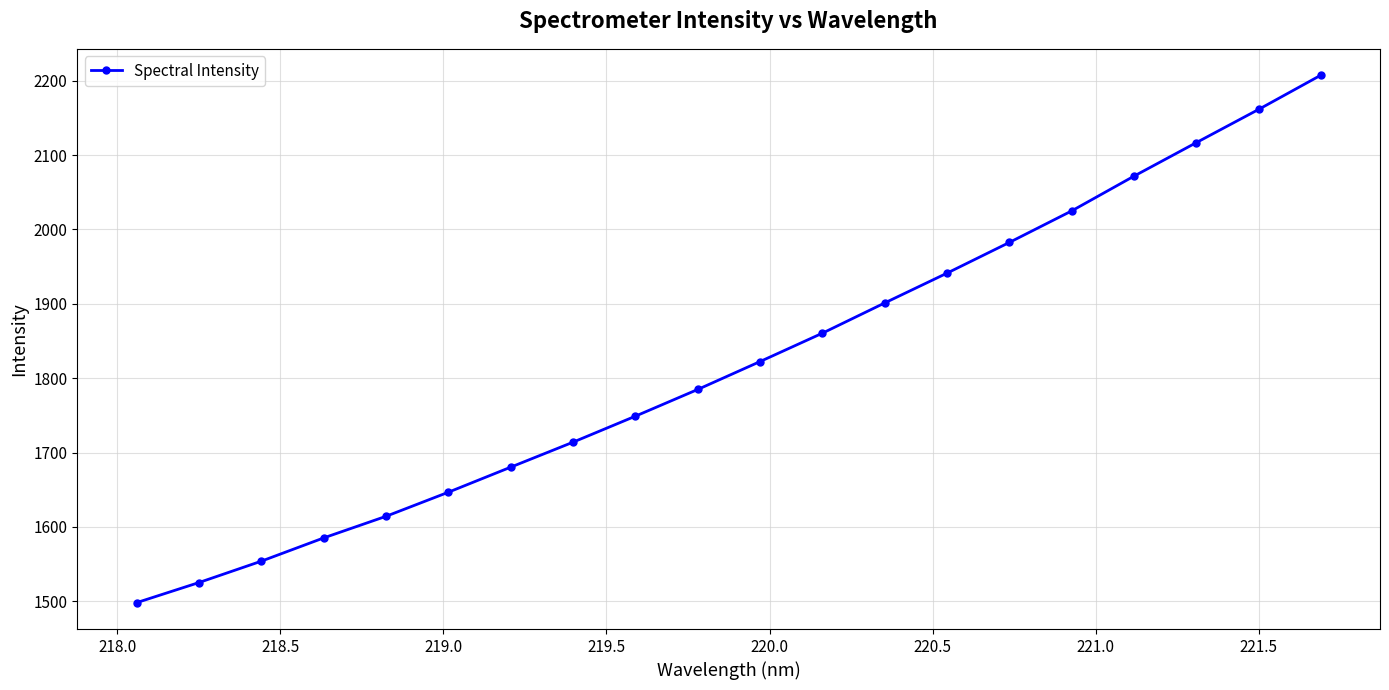

How many values are below 1822?

10